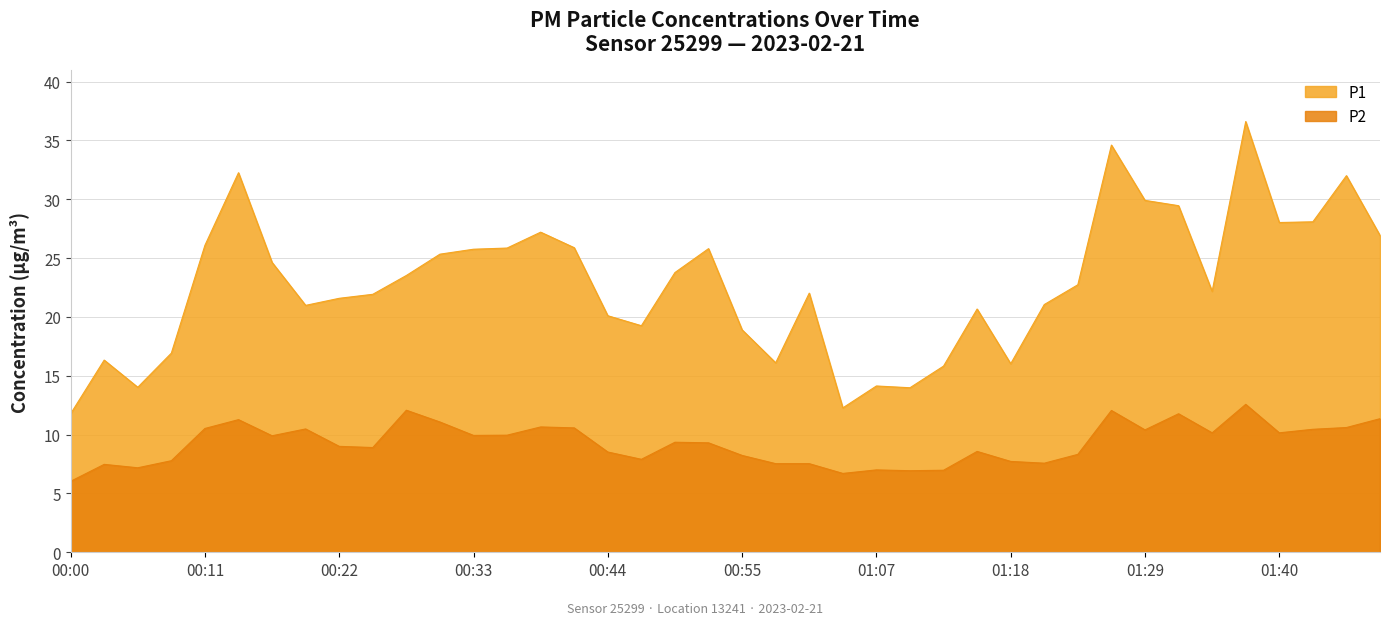

Does the chart have visible grid lines?

Yes